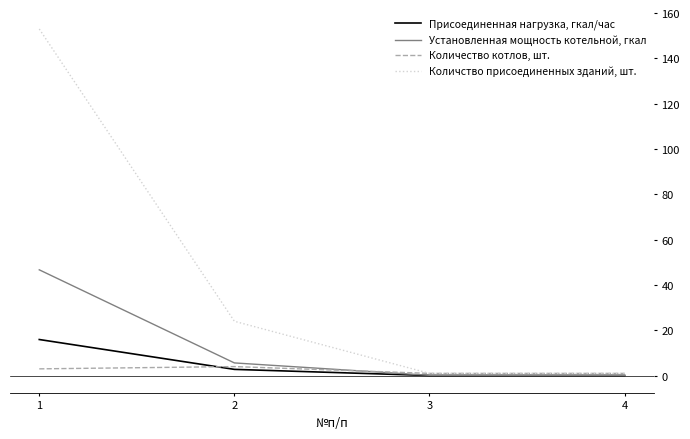

What is the lowest value of the Количество котлов, шт. series?

1.0